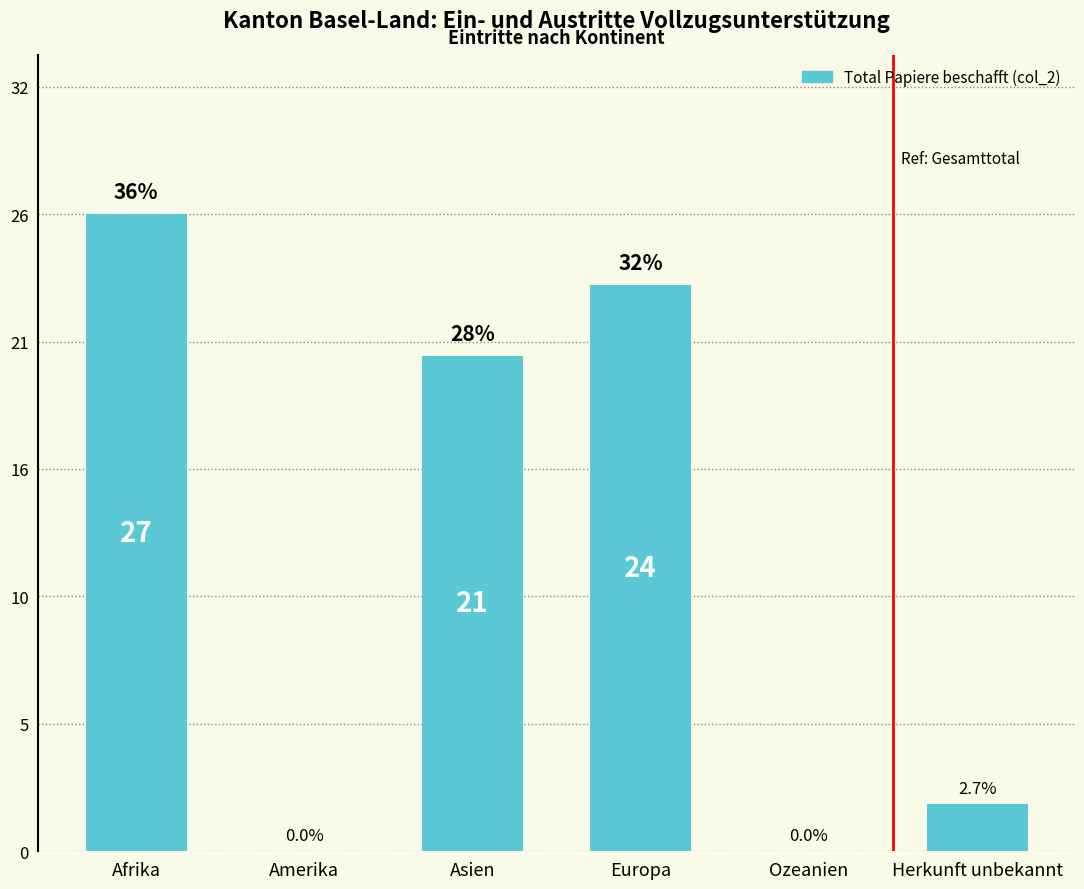

Which has a higher value, Ozeanien or Amerika?

Ozeanien